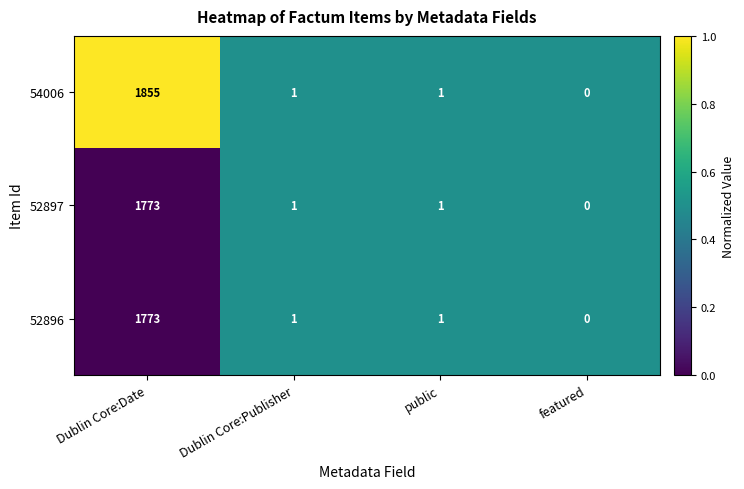

Where does the 54006 series first go above 1?

Dublin Core:Date